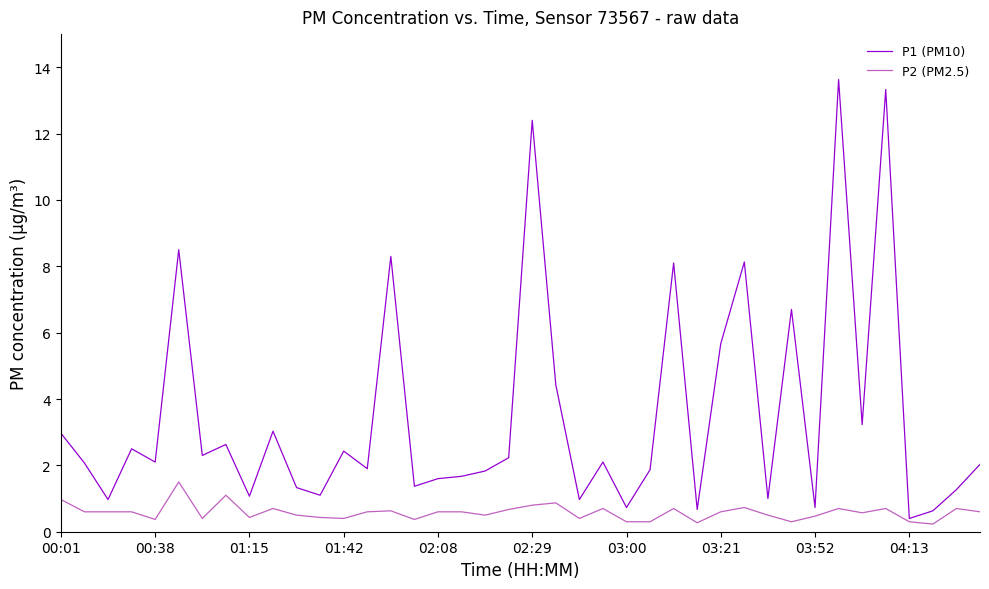

Which series has the largest total across all categories?

P1 (PM10)